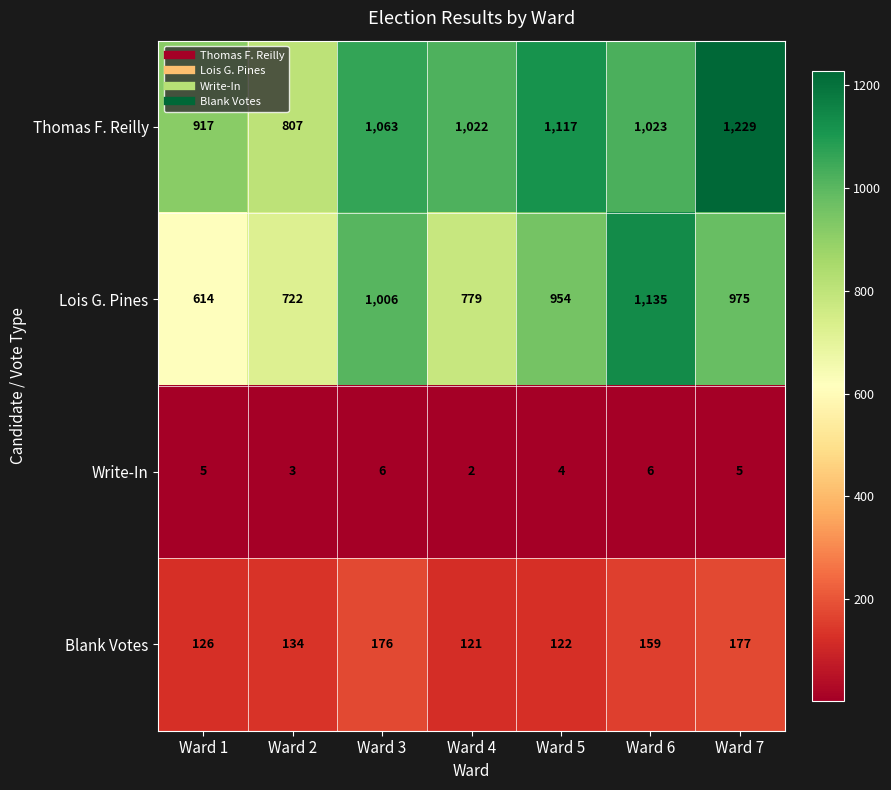

Count the number of categories in the chart.

7